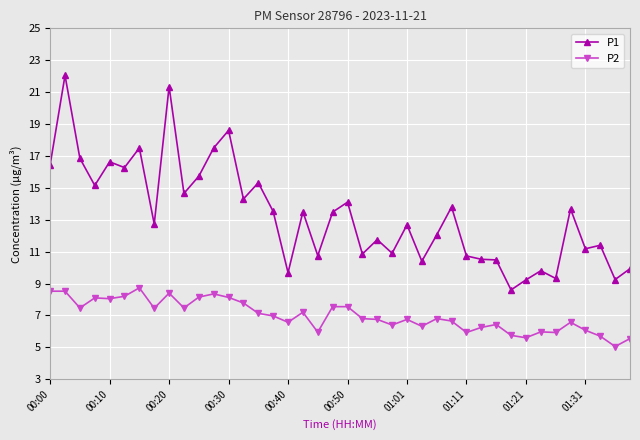

True or false: P2 has more than 1 points higher than both neighbors.

True